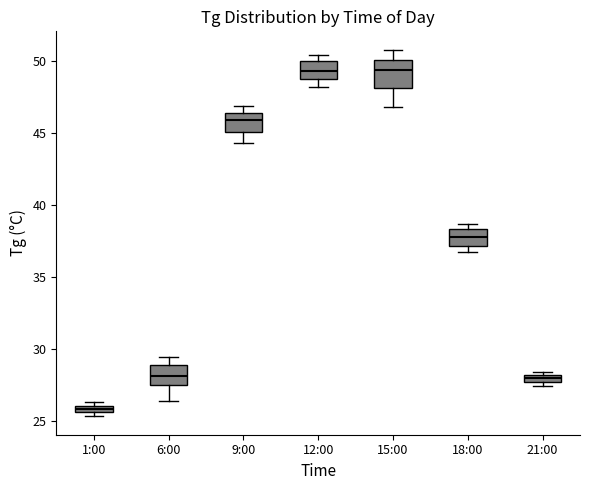

Comparing the boxes themselves (not the whiskers), which one is the tallest?

15:00